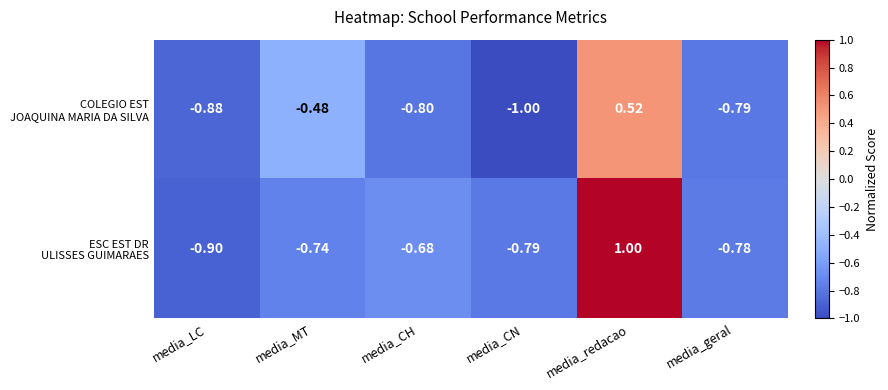

At which category does the chart reach its minimum across all series?

media_CN